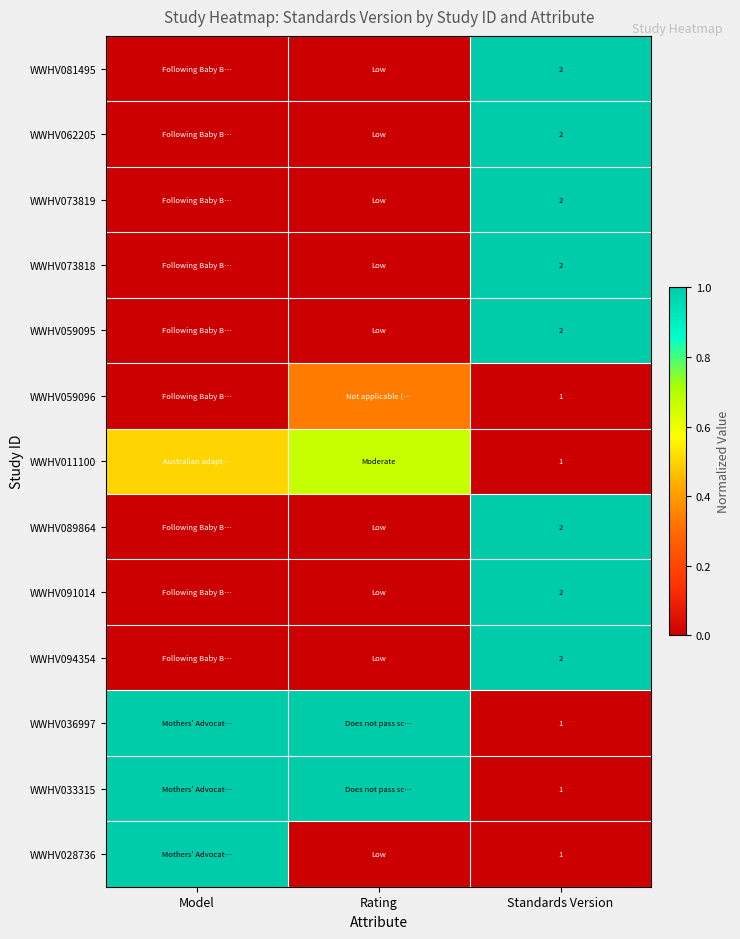

Is the value of WWHV011100 at Standards Version greater than the value of WWHV081495 at Standards Version?

No